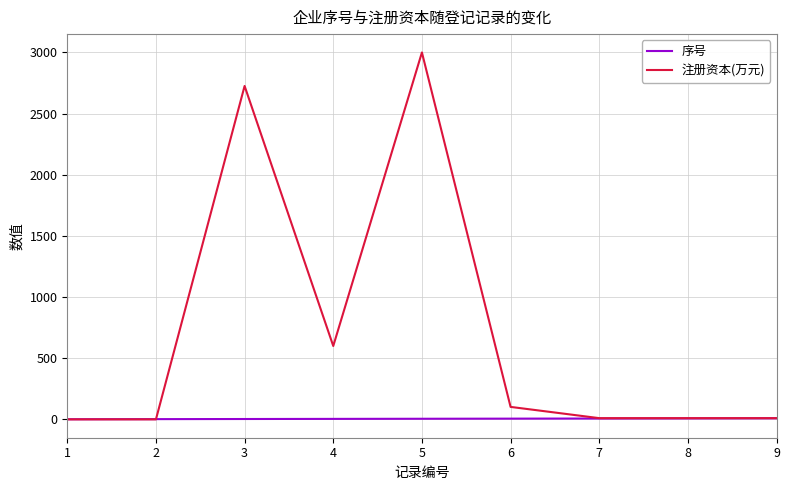

At 4, list the series in order from smallest to largest.

序号, 注册资本(万元)